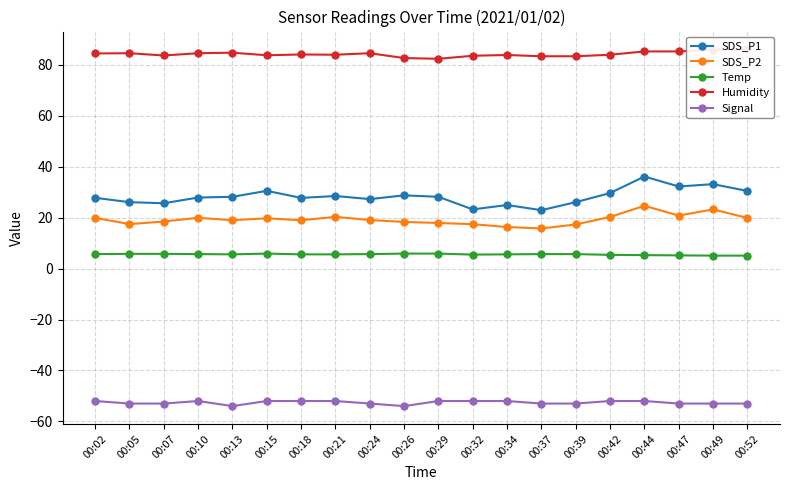

Reading right to left, transcribe all the data shown in this chart.

SDS_P1: 00:52=30.5	00:49=33.2	00:47=32.2	00:44=36.2	00:42=29.7	00:39=26.1	00:37=22.9	00:34=25.0	00:32=23.2	00:29=28.2	00:26=28.8	00:24=27.3	00:21=28.5	00:18=27.8	00:15=30.6	00:13=28.2	00:10=27.9	00:07=25.7	00:05=26.1	00:02=27.8
SDS_P2: 00:52=19.9	00:49=23.2	00:47=20.8	00:44=24.7	00:42=20.3	00:39=17.3	00:37=15.8	00:34=16.3	00:32=17.4	00:29=17.9	00:26=18.3	00:24=19.1	00:21=20.3	00:18=19.0	00:15=19.8	00:13=19.0	00:10=19.9	00:07=18.5	00:05=17.5	00:02=19.9
Temp: 00:52=5.1	00:49=5.1	00:47=5.2	00:44=5.3	00:42=5.4	00:39=5.7	00:37=5.7	00:34=5.6	00:32=5.5	00:29=5.9	00:26=5.9	00:24=5.7	00:21=5.6	00:18=5.6	00:15=5.9	00:13=5.6	00:10=5.7	00:07=5.8	00:05=5.8	00:02=5.7
Humidity: 00:52=86.1	00:49=86.0	00:47=85.3	00:44=85.3	00:42=84.0	00:39=83.4	00:37=83.4	00:34=83.9	00:32=83.6	00:29=82.4	00:26=82.7	00:24=84.6	00:21=84.0	00:18=84.1	00:15=83.8	00:13=84.8	00:10=84.6	00:07=83.7	00:05=84.6	00:02=84.5
Signal: 00:52=-53.0	00:49=-53.0	00:47=-53.0	00:44=-52.0	00:42=-52.0	00:39=-53.0	00:37=-53.0	00:34=-52.0	00:32=-52.0	00:29=-52.0	00:26=-54.0	00:24=-53.0	00:21=-52.0	00:18=-52.0	00:15=-52.0	00:13=-54.0	00:10=-52.0	00:07=-53.0	00:05=-53.0	00:02=-52.0